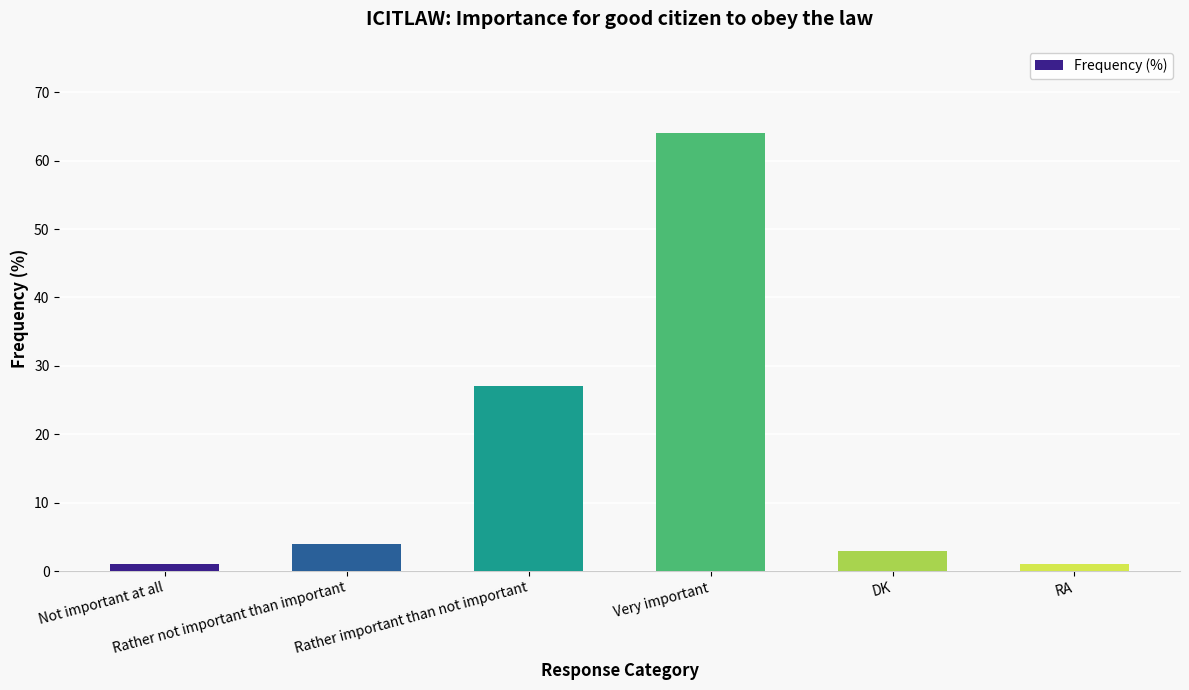

What is the value of the 3rd bar from the left?

27